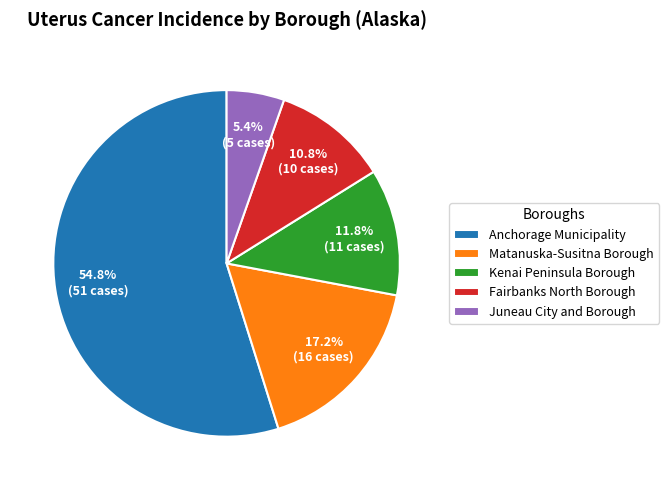

To the nearest percent, what portion does Anchorage Municipality represent?

55%